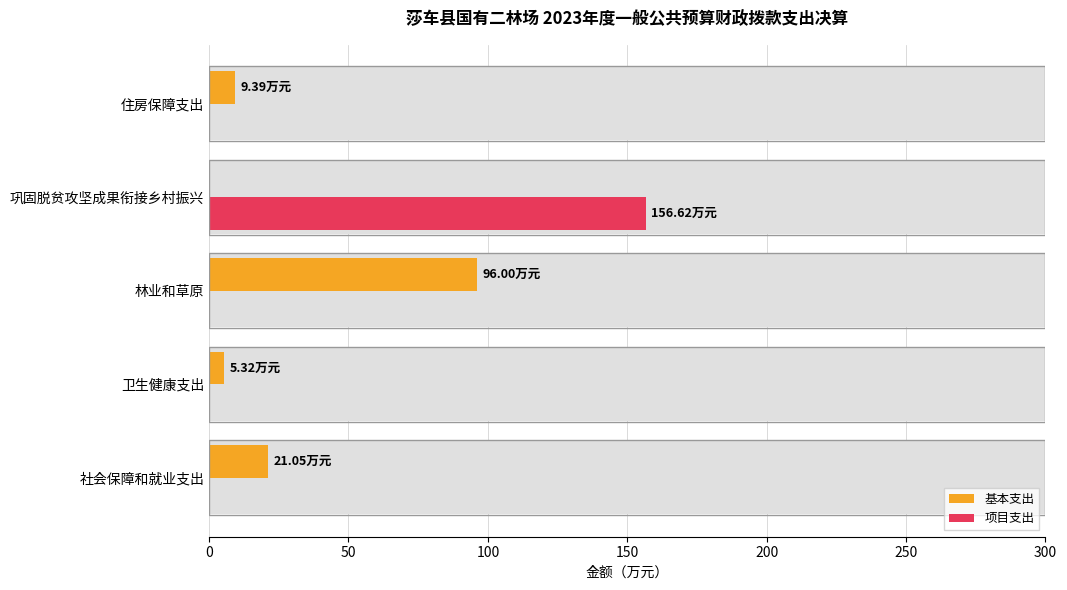

True or false: 基本支出 has a value of 5.3 at 卫生健康支出.

True